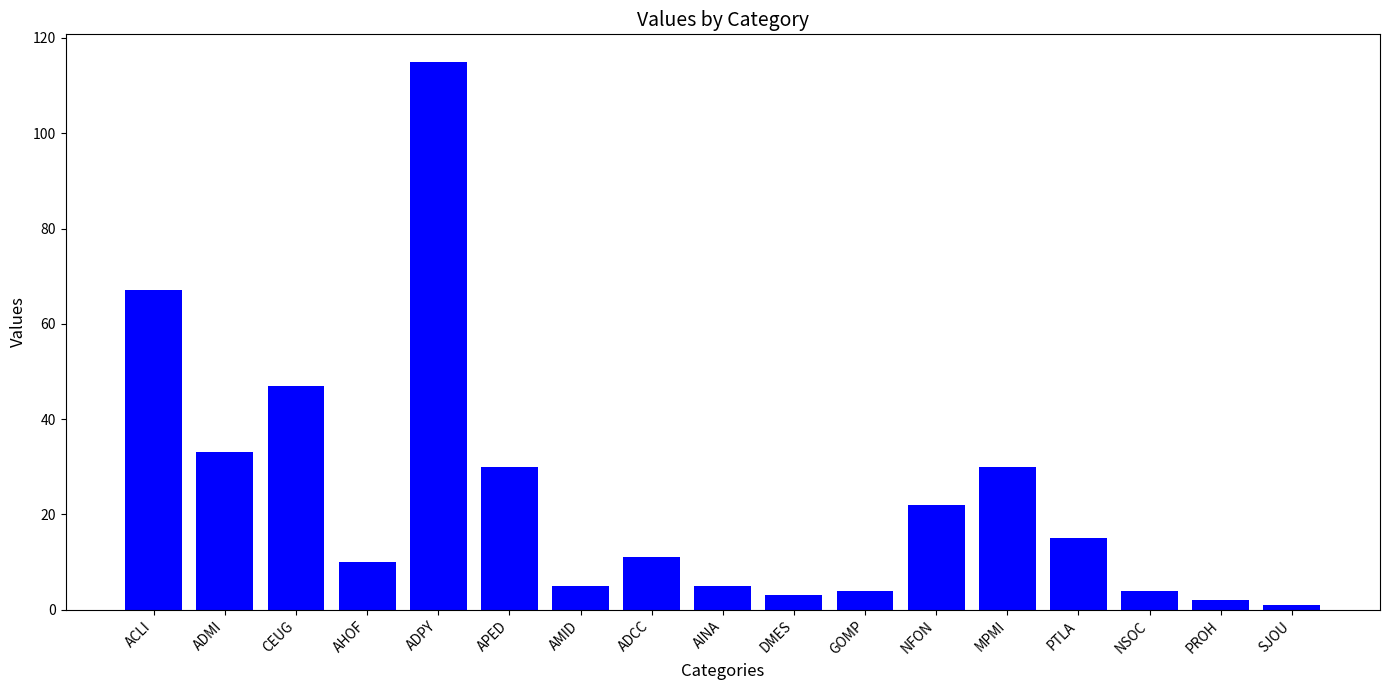

Reading left to right, transcribe all the data shown in this chart.

67	33	47	10	115	30	5	11	5	3	4	22	30	15	4	2	1